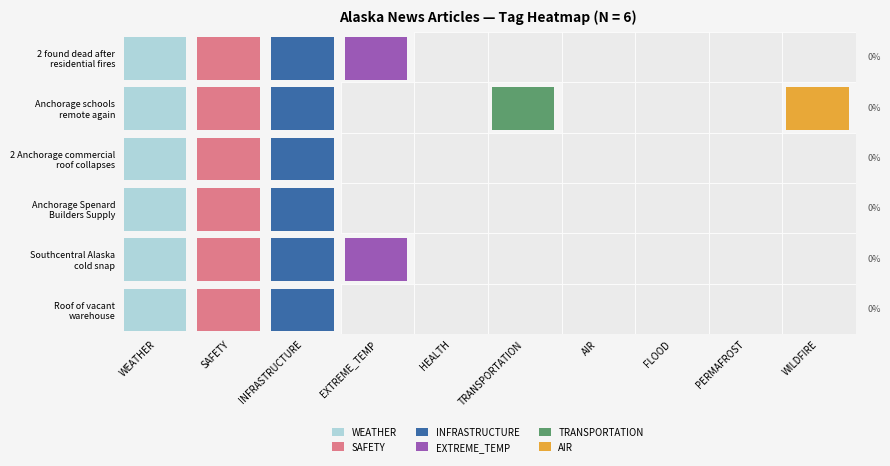

Which label corresponds to the smallest value in the chart?

Southcentral Alaska
cold snap